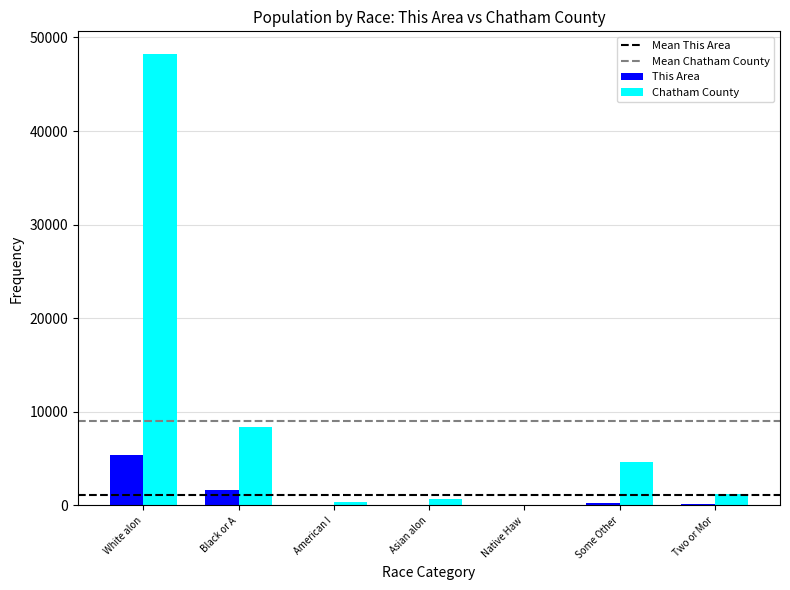

Which series has the widest spread of values?

Chatham County